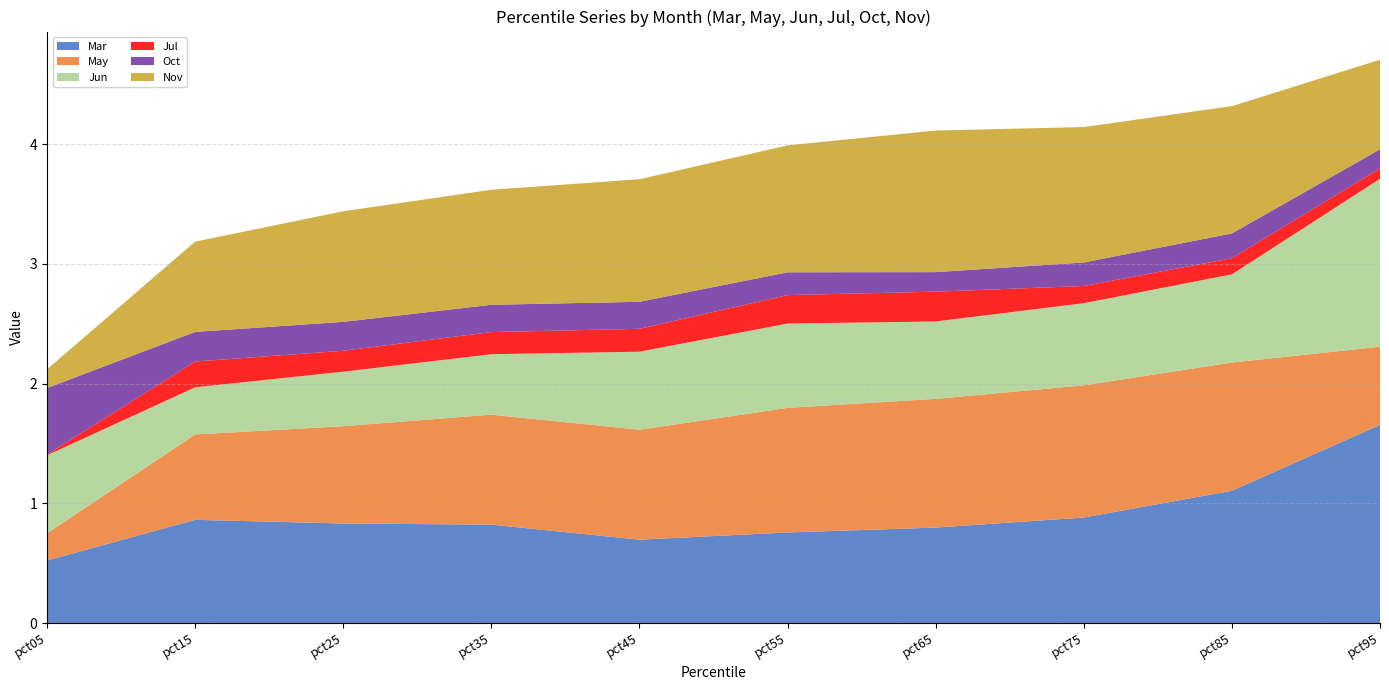

Reading right to left, extract all data points from this chart.

Mar: 1.7	1.1	0.9	0.8	0.8	0.7	0.8	0.8	0.9	0.5
May: 0.7	1.1	1.1	1.1	1.0	0.9	0.9	0.8	0.7	0.2
Jun: 1.4	0.7	0.7	0.6	0.7	0.7	0.5	0.5	0.4	0.7
Jul: 0.1	0.1	0.1	0.2	0.2	0.2	0.2	0.2	0.2	0.0
Oct: 0.2	0.2	0.2	0.2	0.2	0.2	0.2	0.2	0.2	0.6
Nov: 0.7	1.1	1.1	1.2	1.1	1.0	1.0	0.9	0.8	0.2